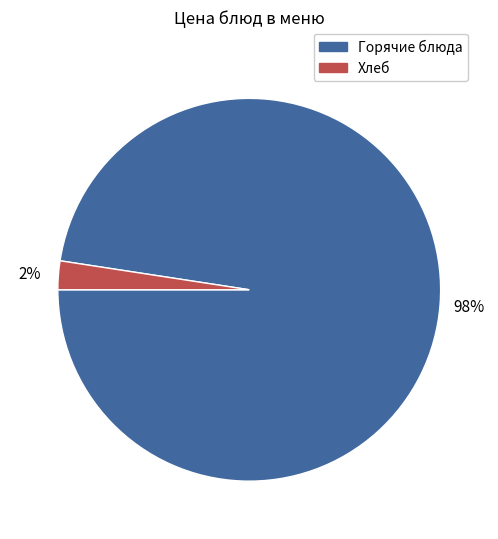

How many slices are in this pie chart?

2